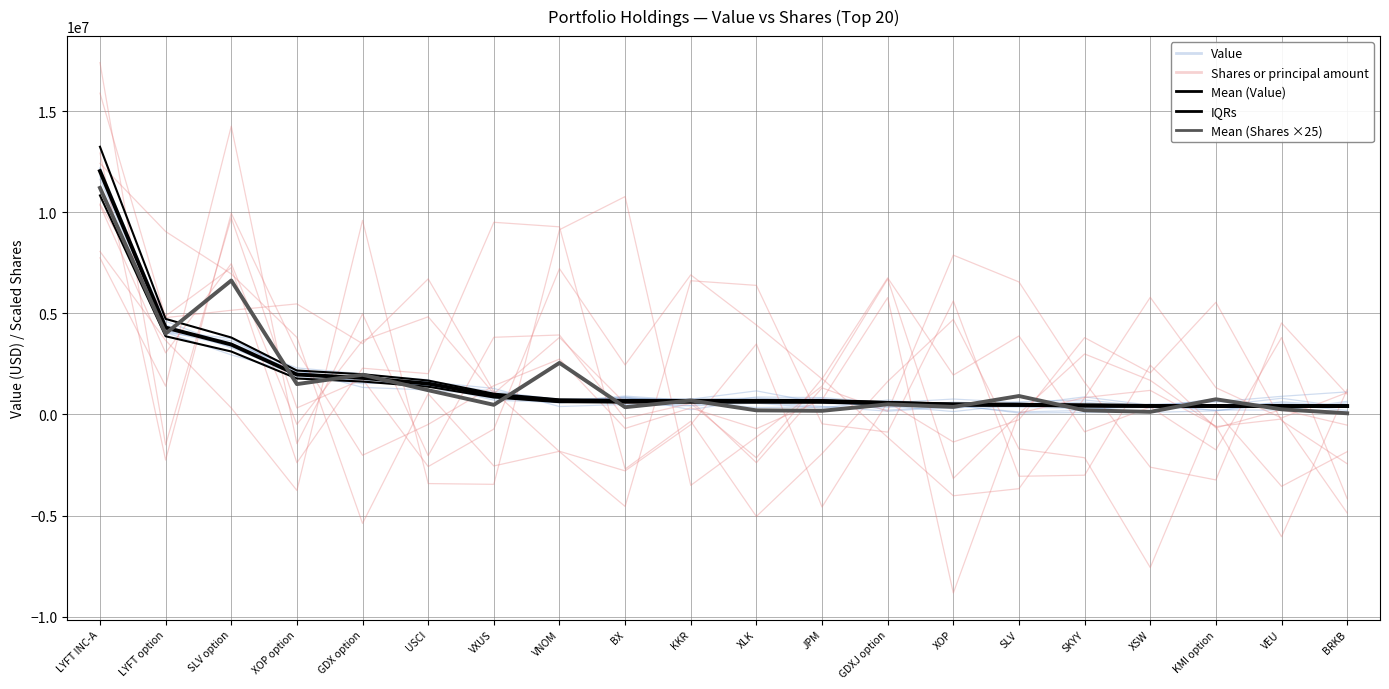

What is the average value of the IQRs series?

1811975.0